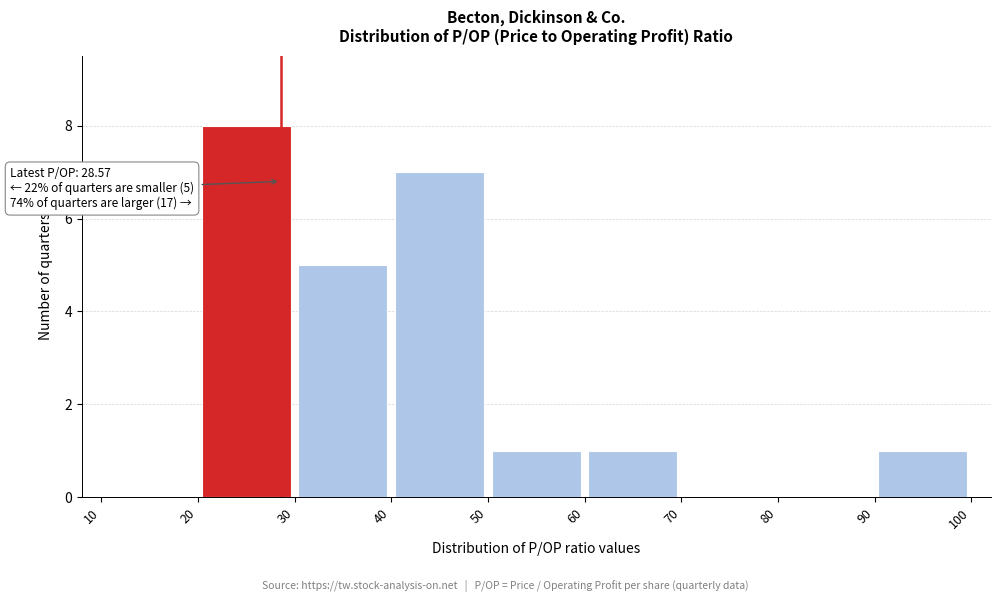

Over which range of the x-axis is the bar tallest?

20 to 30